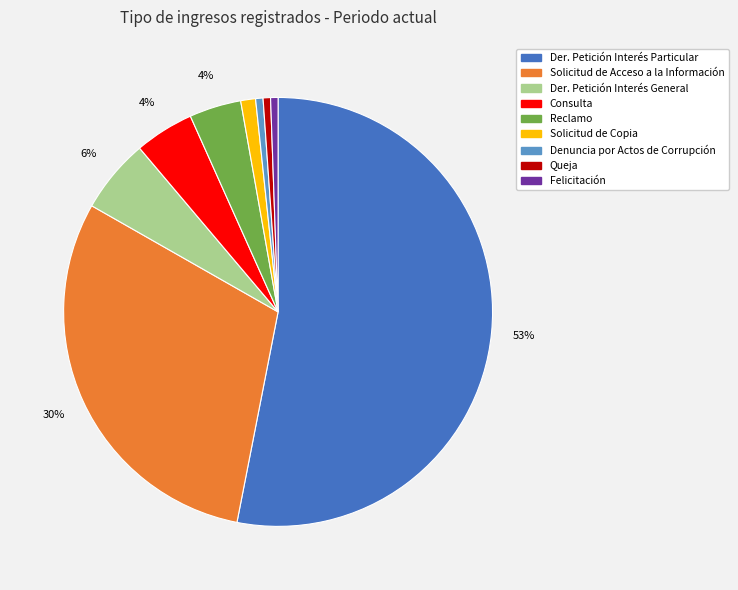

To the nearest percent, what portion does Reclamo represent?

4%